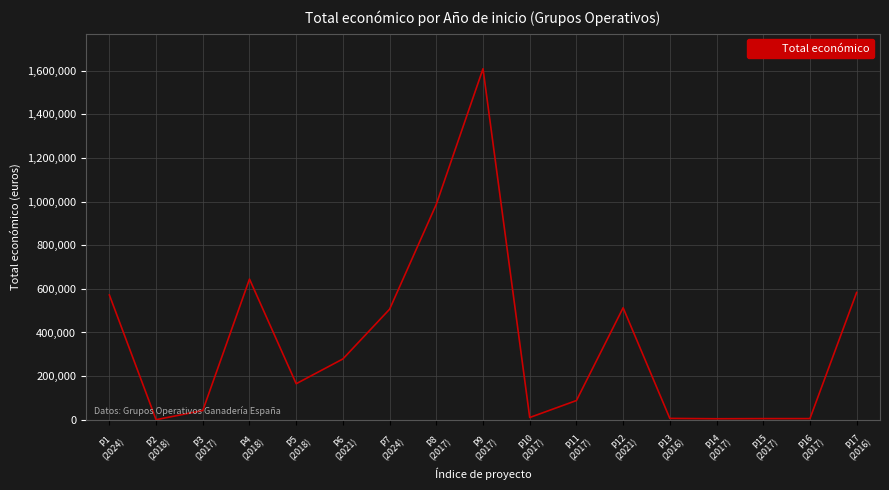

What is the difference between the maximum and minimum values?

1609378